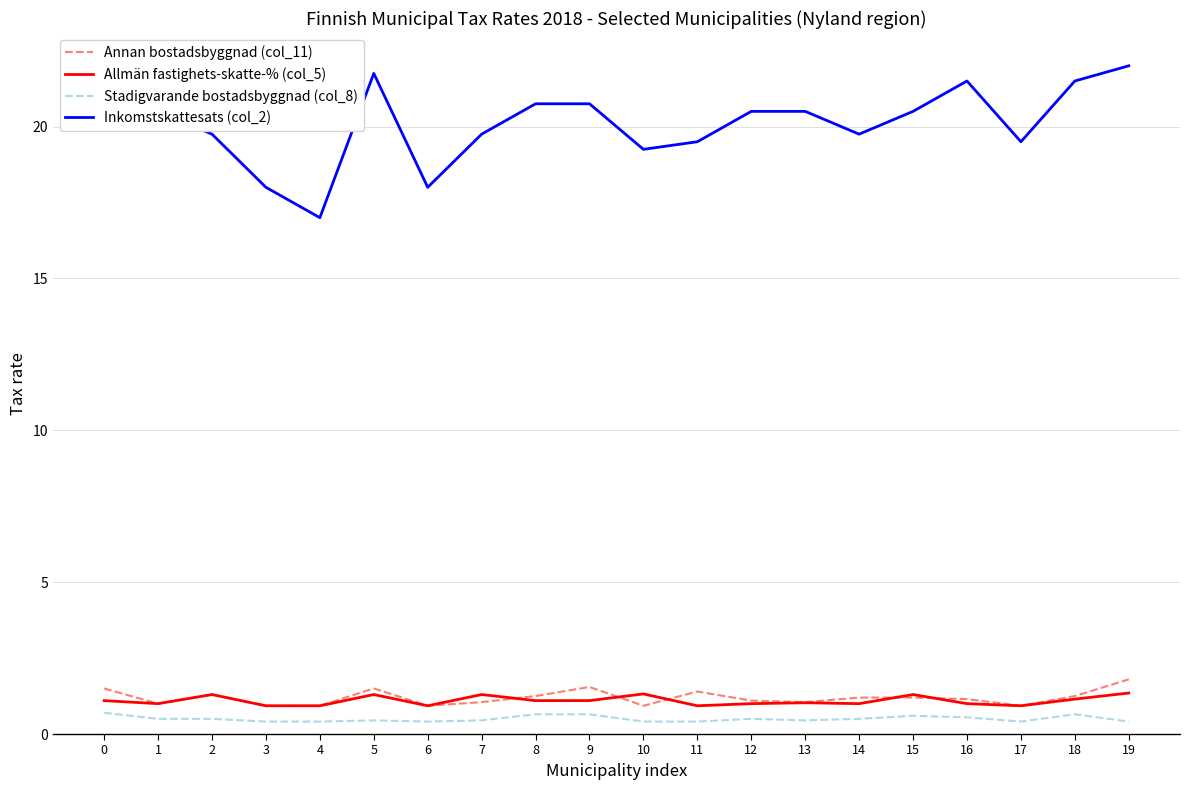

Count the number of categories in the chart.

20